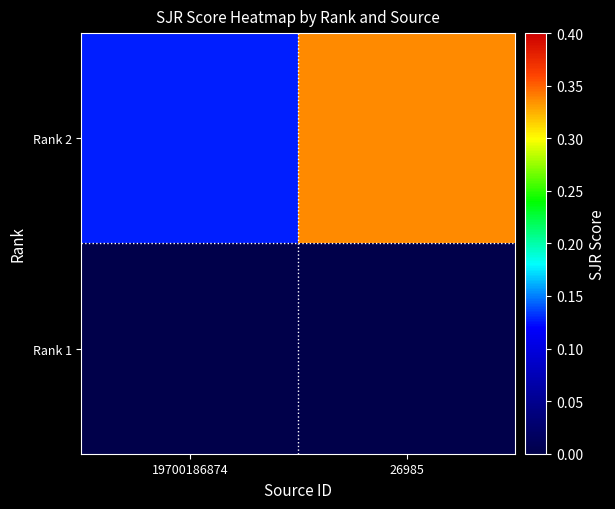

What is the total value across all series at 19700186874?

0.1